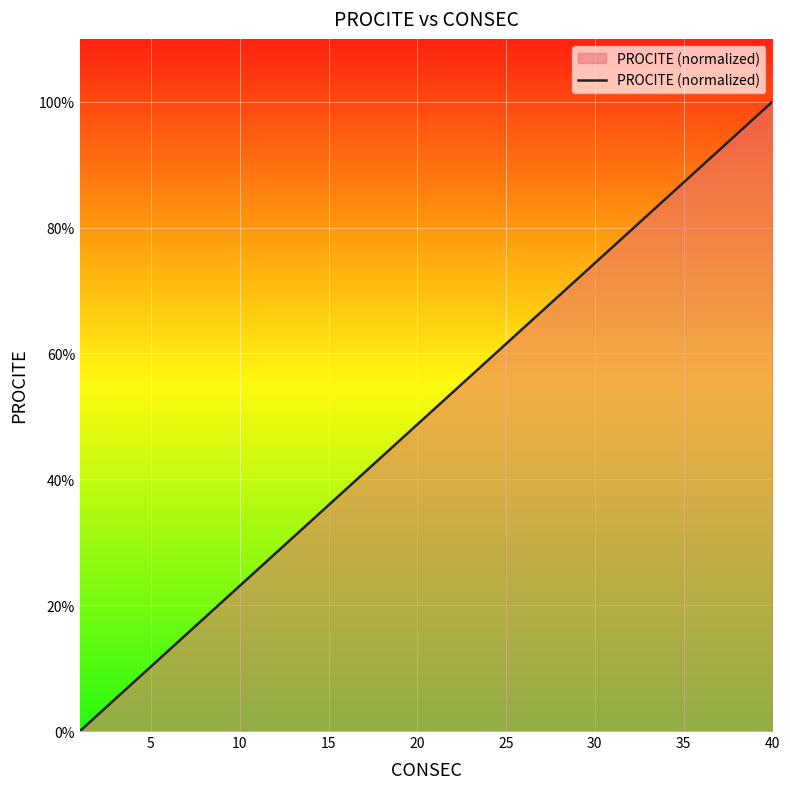

What is the maximum value shown in the chart?

100.0